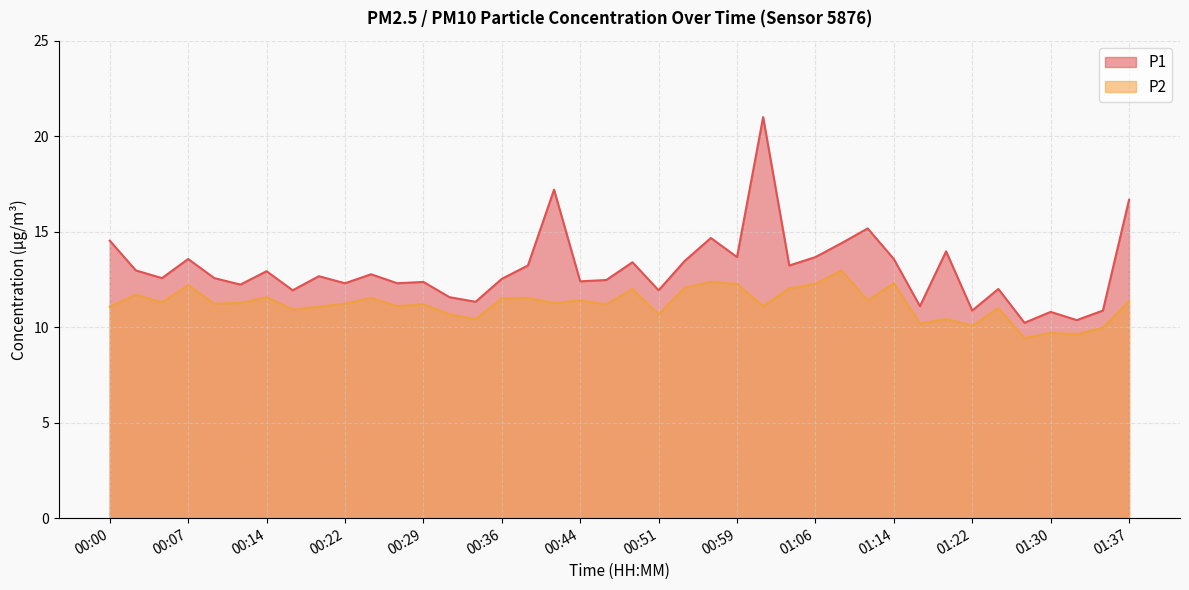

How many values in the P2 series exceed 11?

28